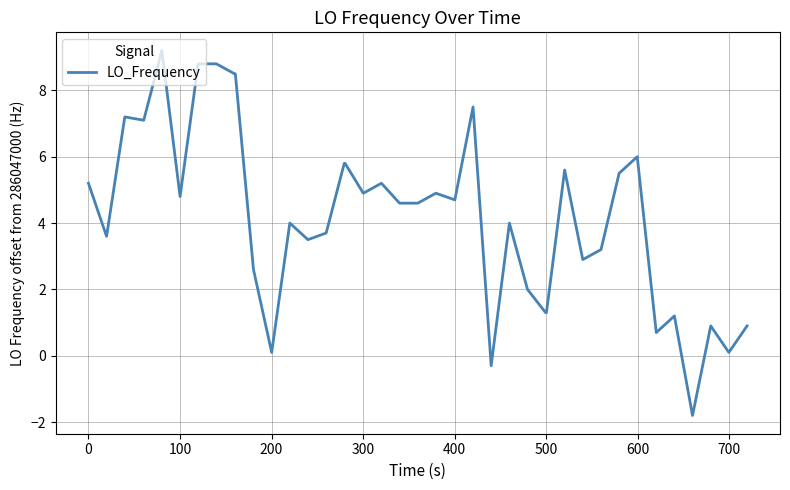

What is the minimum value shown in the chart?

-1.8